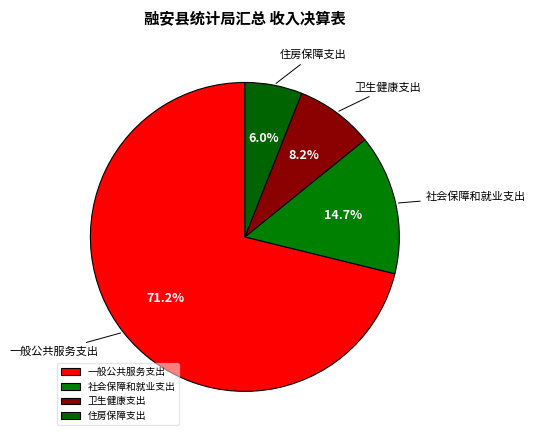

Count the number of slices in the pie.

4